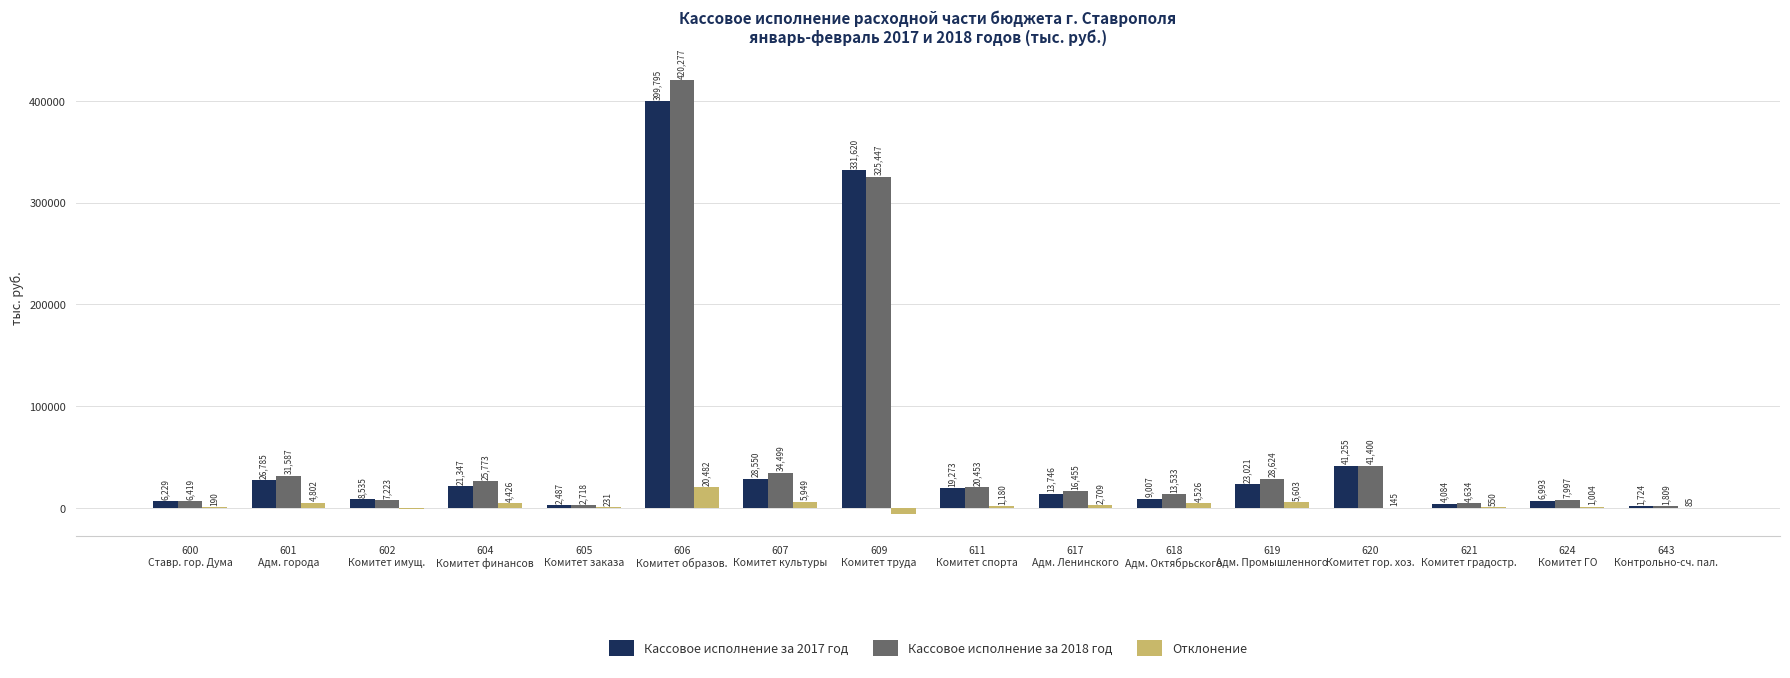

What is the greatest value displayed?

420277